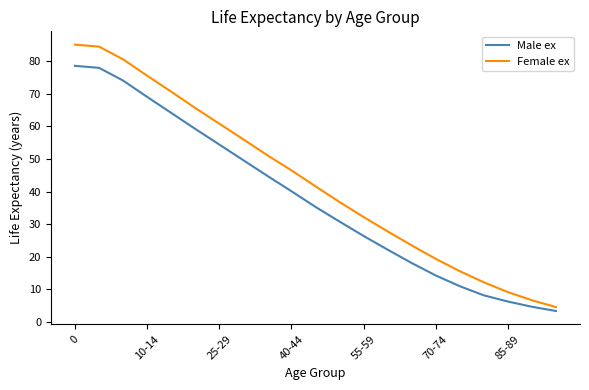

What are all the series names shown in the legend?

Male ex, Female ex